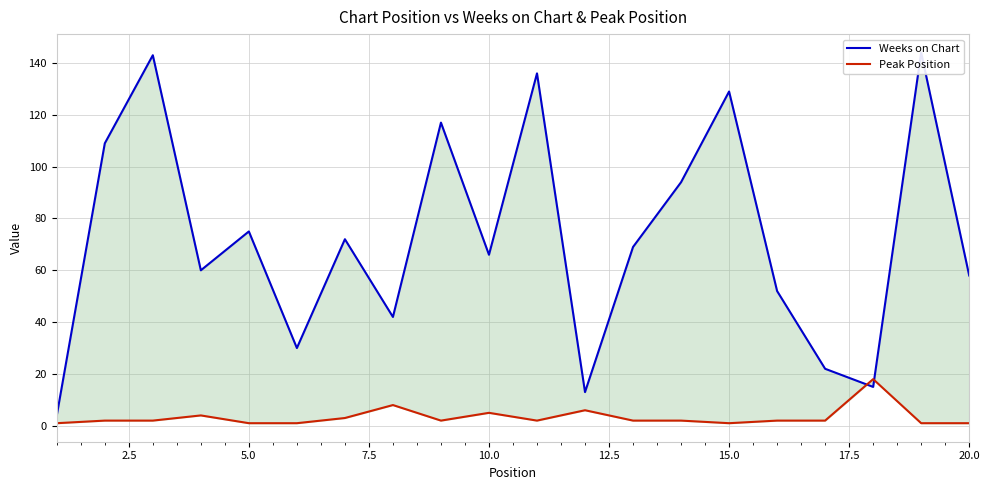

Which series ends up on top after the final intersection of Weeks on Chart and Peak Position?

Weeks on Chart